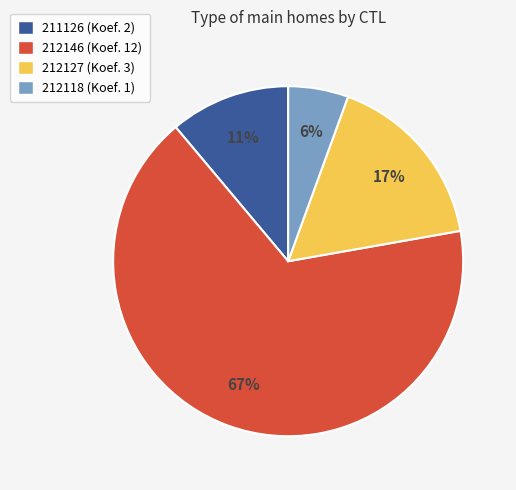

Which category has the biggest portion of the pie?

212146